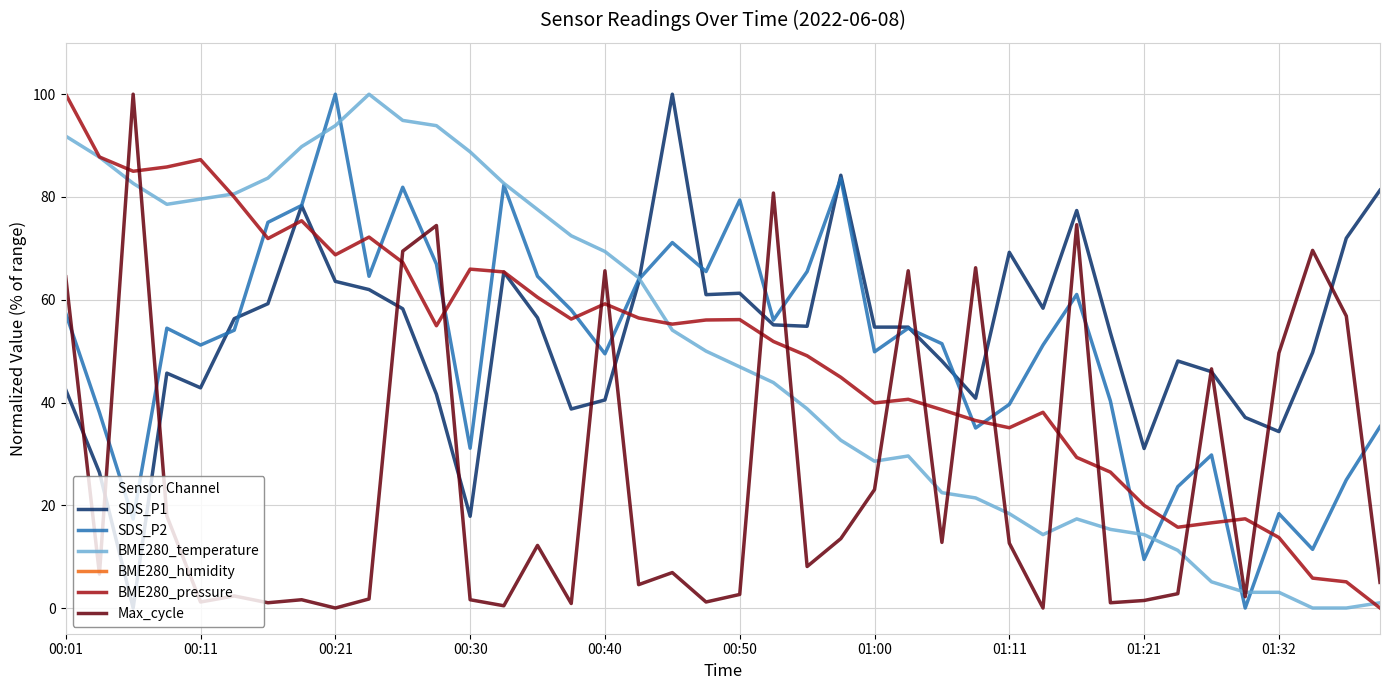

True or false: SDS_P2 has a value of 100.0 at 00:21.

True